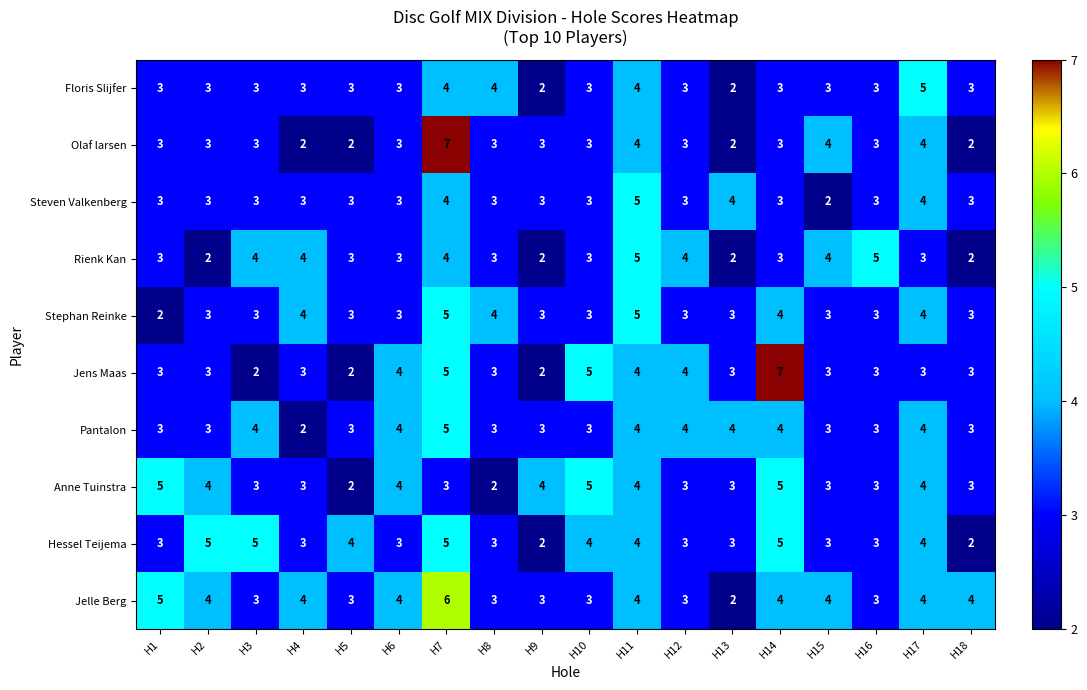

What is the difference between the maximum and second lowest values in the Jelle Berg series?

3